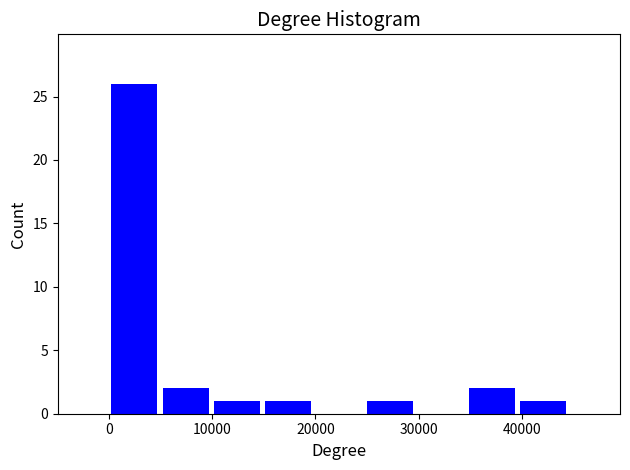

Reading left to right, list every bar in this chart as the range it spans on the x-axis followed by its height. Neither the bar edges nor the heights are printed on the chart, so give them approximately, as read against the axes.

0 to 5000: 26
5000 to 10000: 2
10000 to 15000: 1
15000 to 20000: 1
20000 to 25000: 0
25000 to 30000: 1
30000 to 35000: 0
35000 to 40000: 2
40000 to 45000: 1